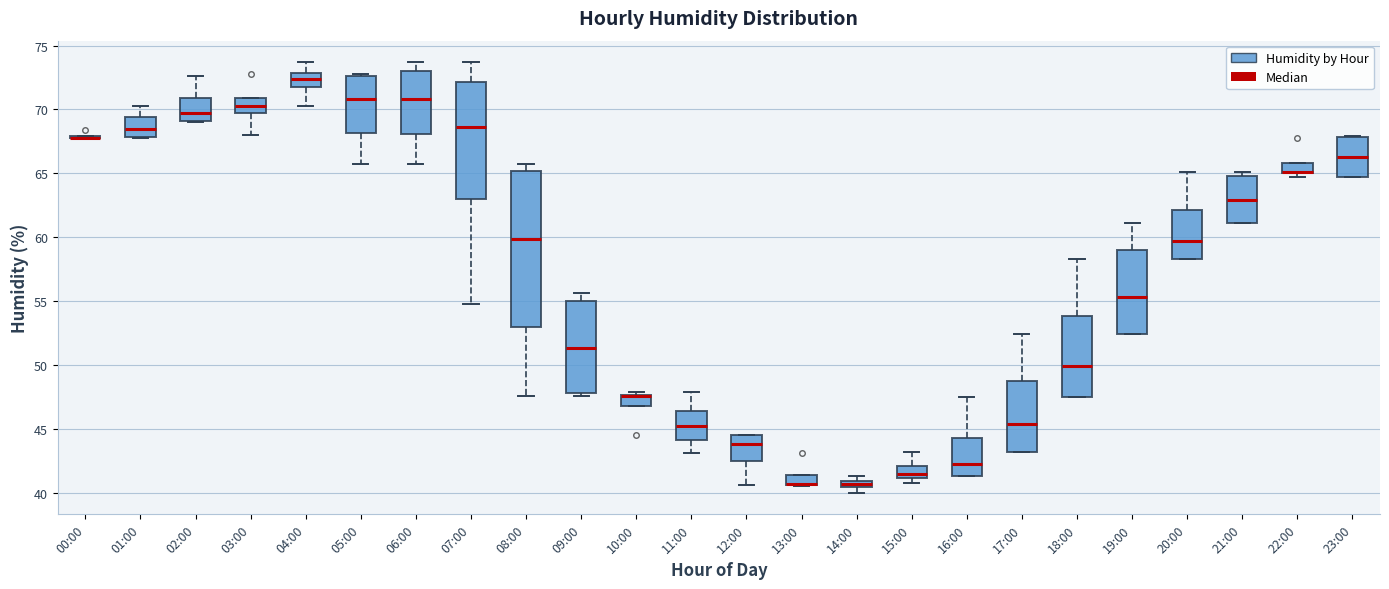

Which box is the tallest, from its lower edge to its upper edge?

08:00